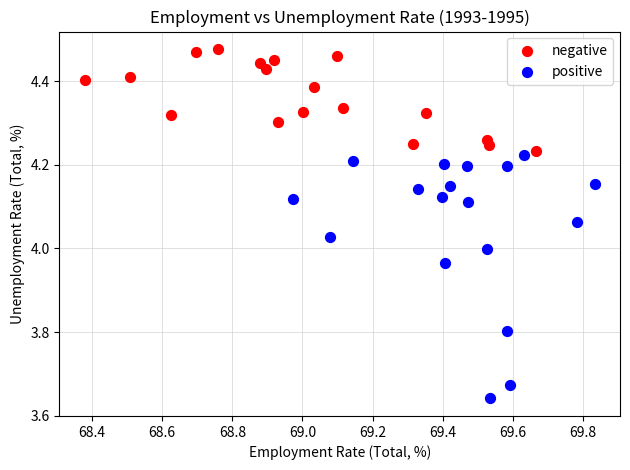

Which series has the widest spread of Y values?

positive